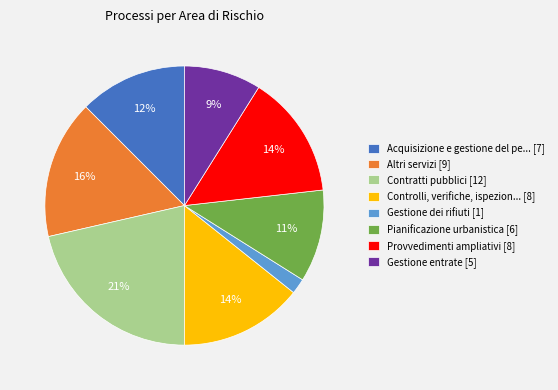

To the nearest percent, what portion does Pianificazione urbanistica [6] represent?

11%